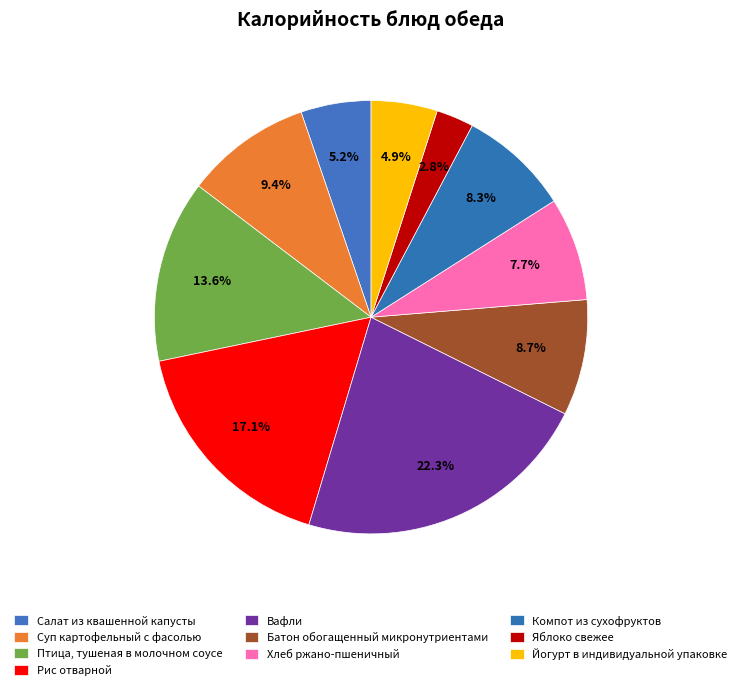

Between Рис отварной and Суп картофельный с фасолью, which is larger?

Рис отварной